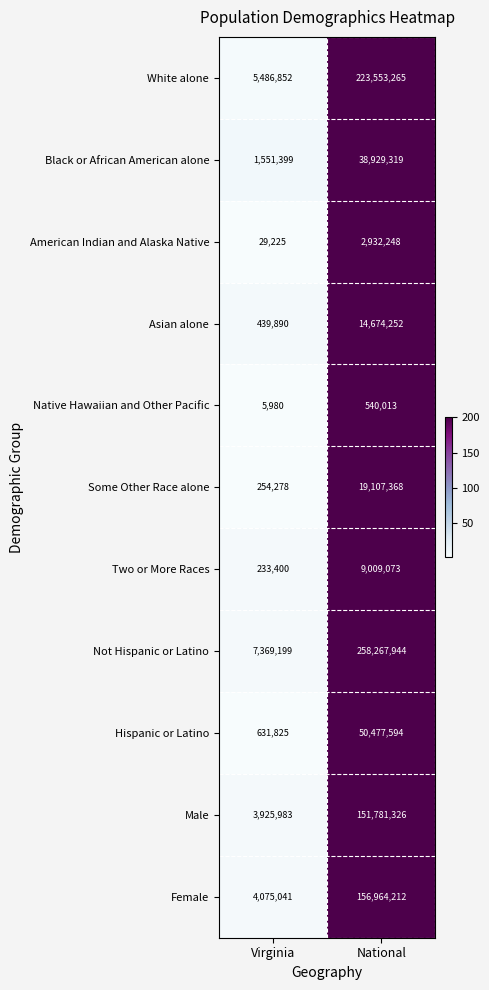

The value of Some Other Race alone at Virginia is 66298. True or false?

False